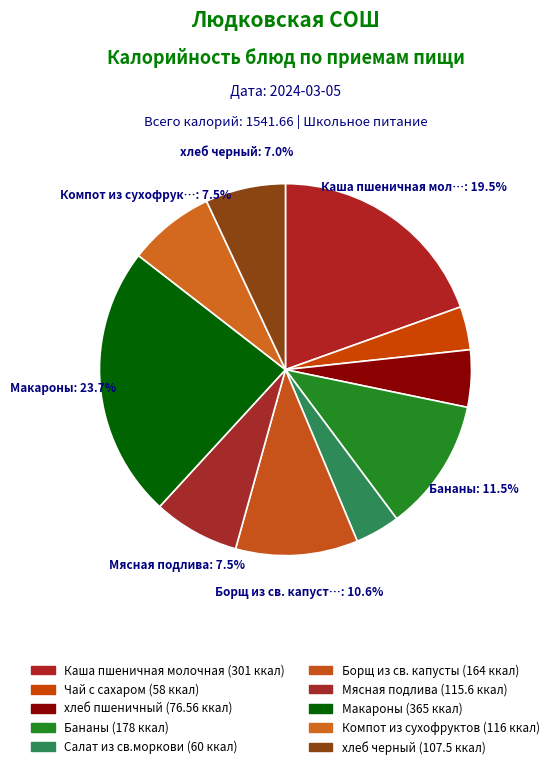

Rank the categories by value from lowest to highest.

Чай с сахаром, Салат из св.моркови, хлеб пшеничный, хлеб черный, Мясная подлива, Компот из сухофруктов, Борщ из св. капусты, Бананы, Каша пшеничная молочная, Макароны